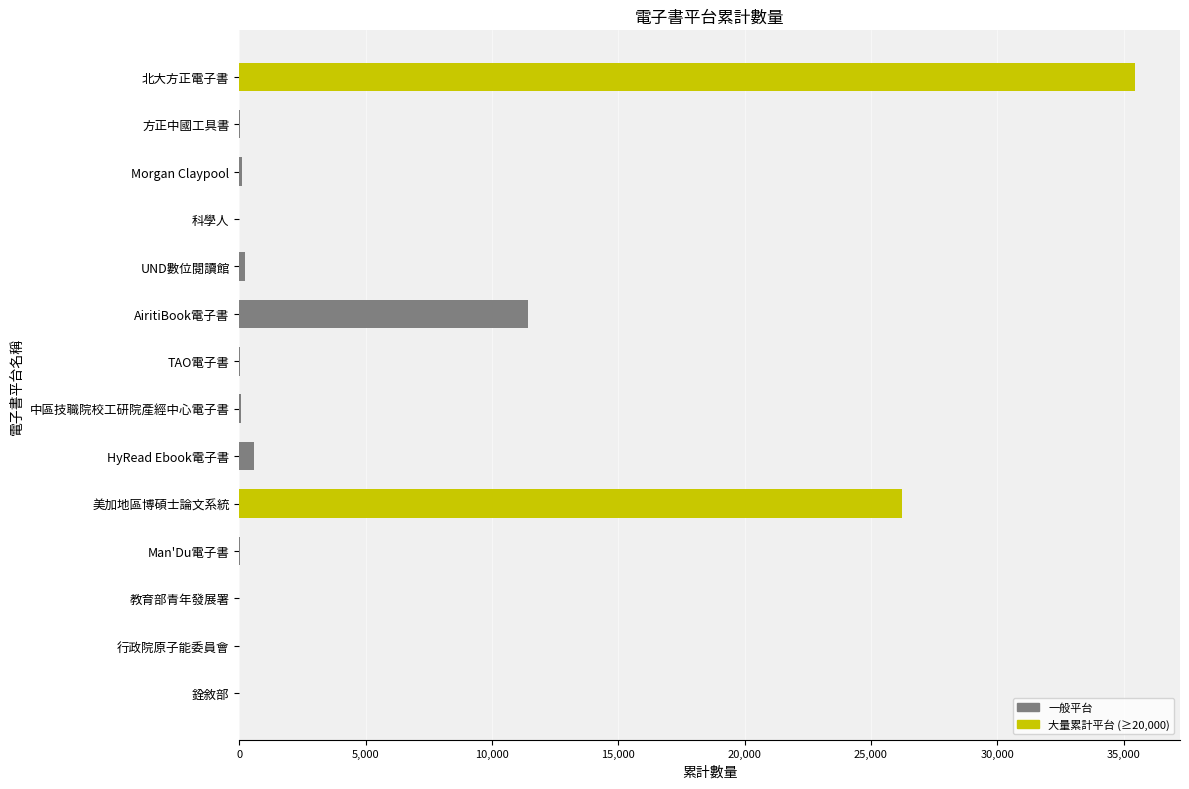

How many data points does each series have?

14